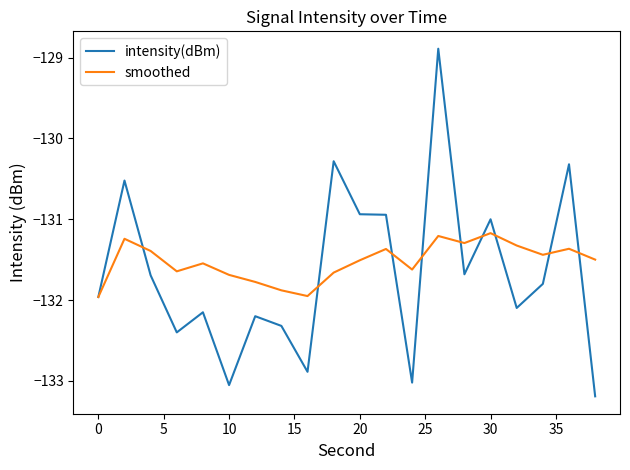

True or false: smoothed has more than 1 points higher than both neighbors.

True